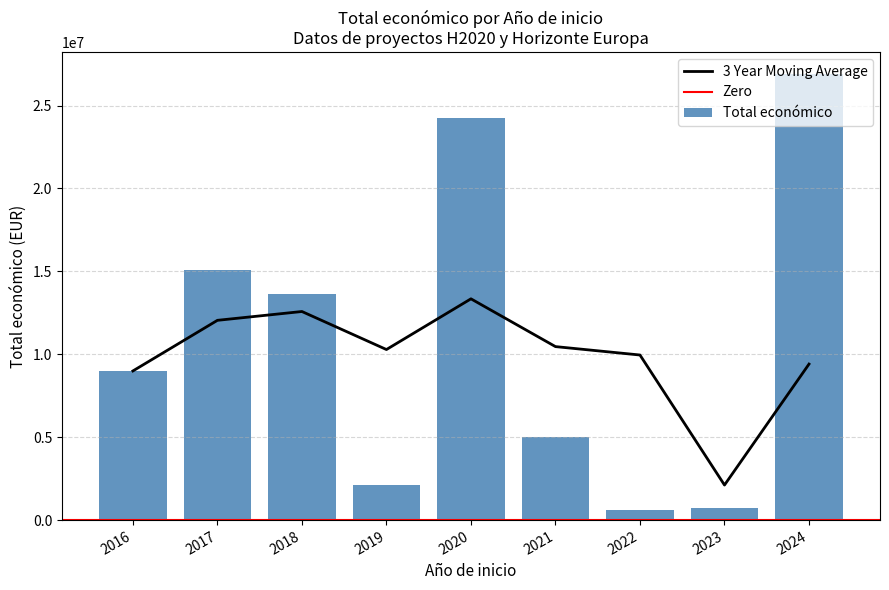

How many data points are above 2115541?

13